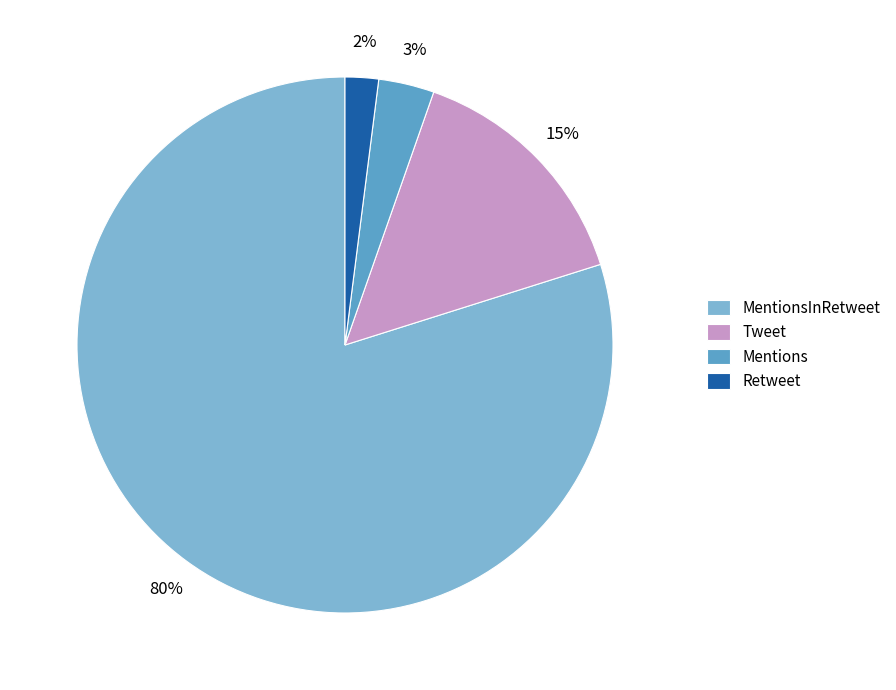

Is the sum of MentionsInRetweet and Retweet greater than half?

Yes